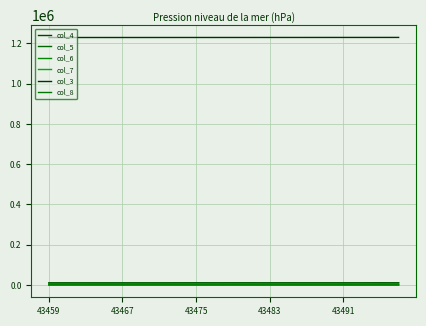

Does the chart display data point markers on the line(s)?

No